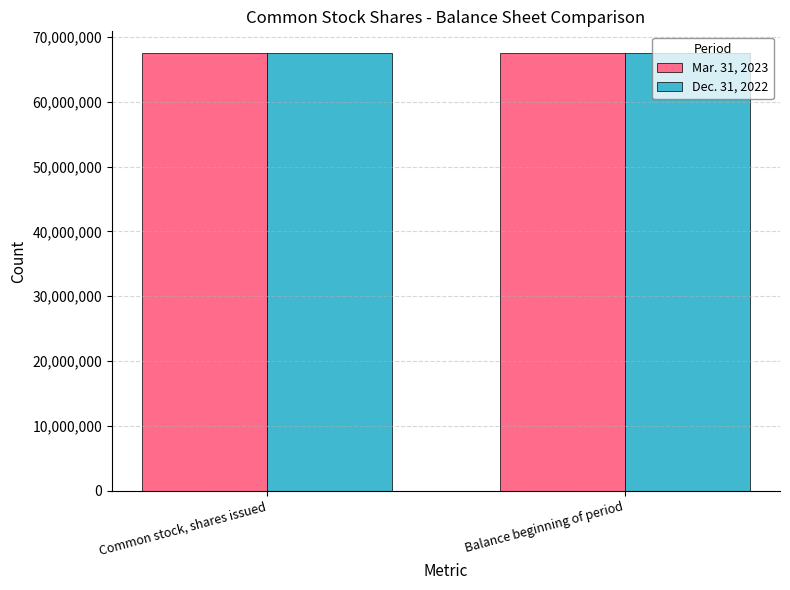

Is it true that Dec. 31, 2022 equals 98830811 at Balance beginning of period?

False